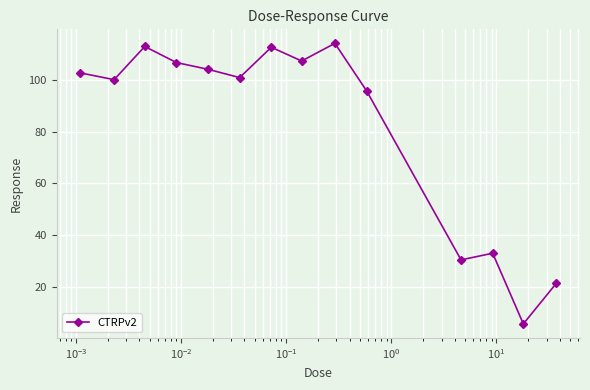

What is the smallest value displayed?

5.8